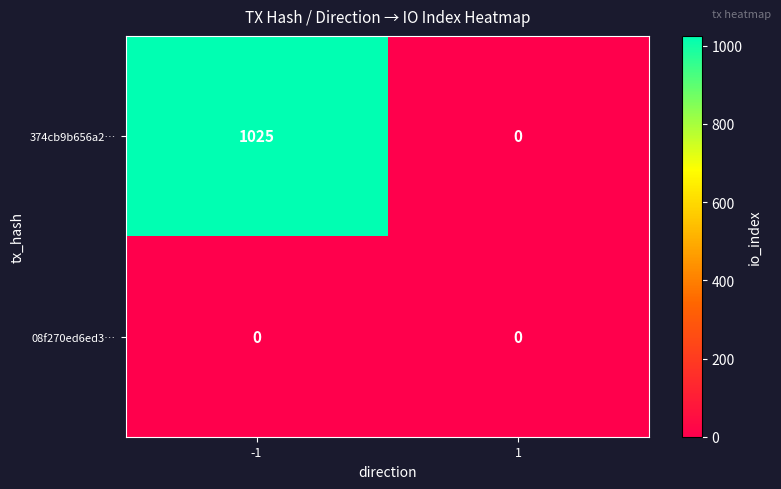

Reading left to right, list all the values displayed in this chart.

374cb9b656a2…: -1=1025	1=0
08f270ed6ed3…: -1=0	1=0